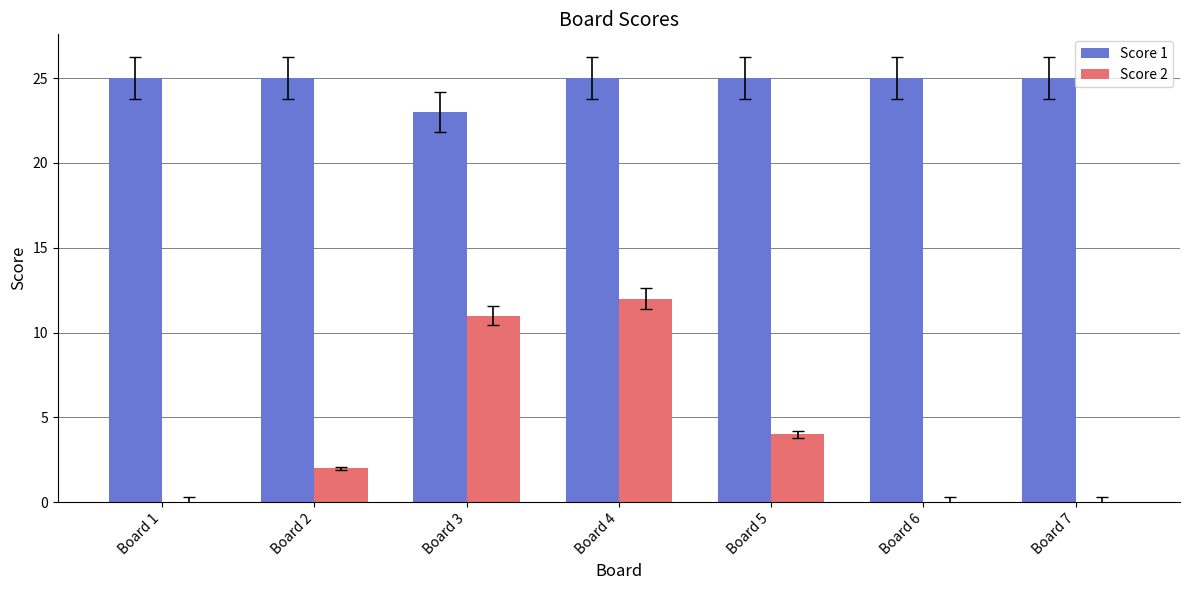

What is the highest value of the Score 1 series?

25